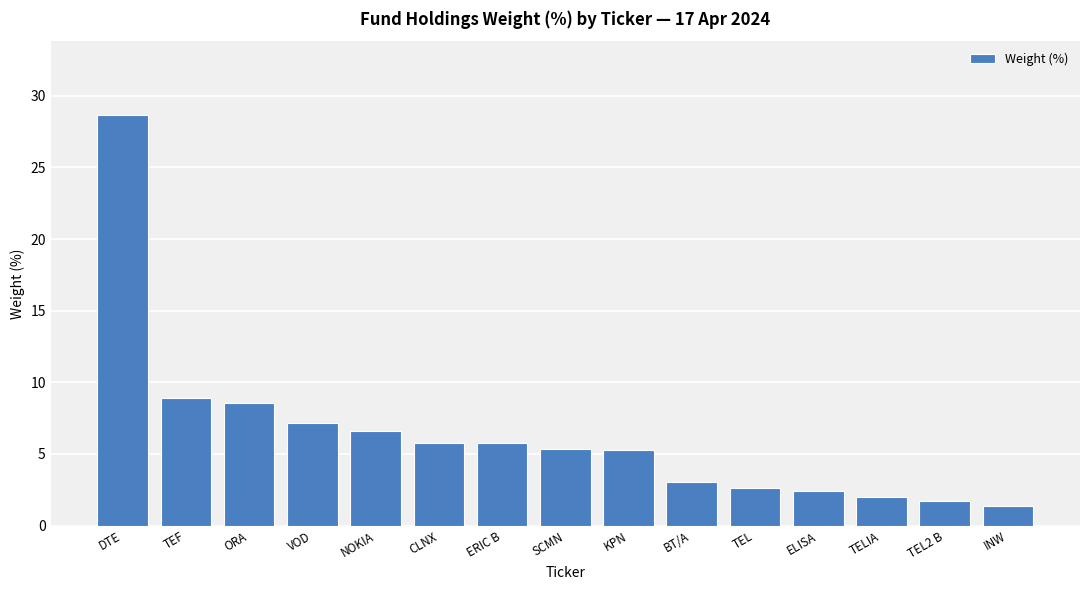

What is the difference between the values at INW and TEL?

1.2